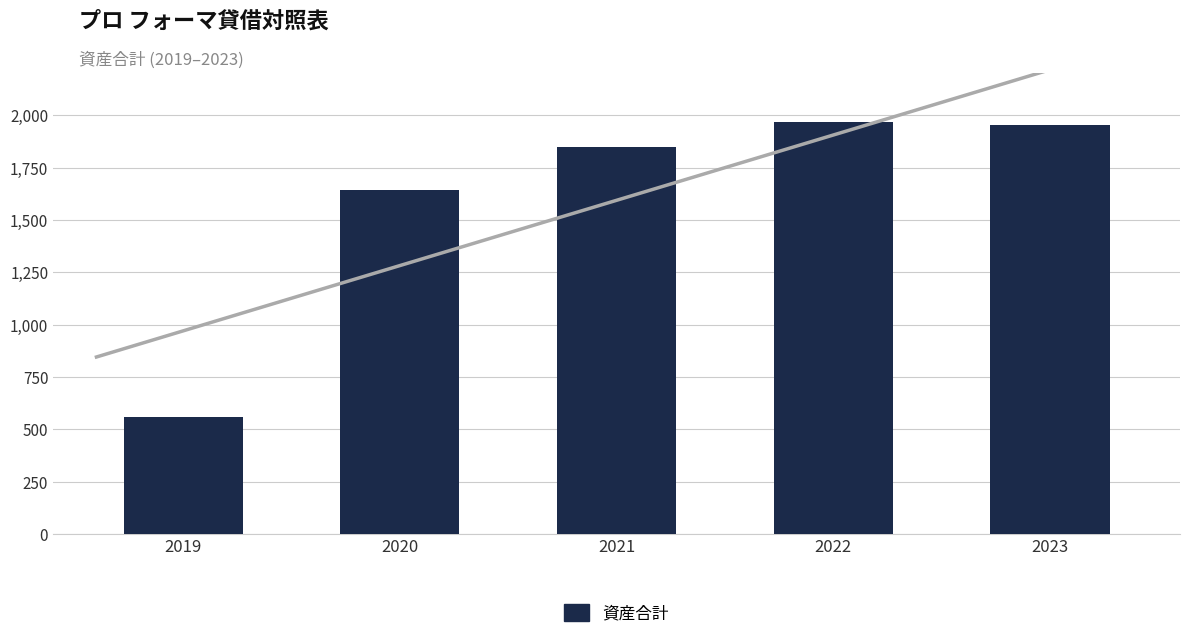

How many distinct data groups are displayed?

1